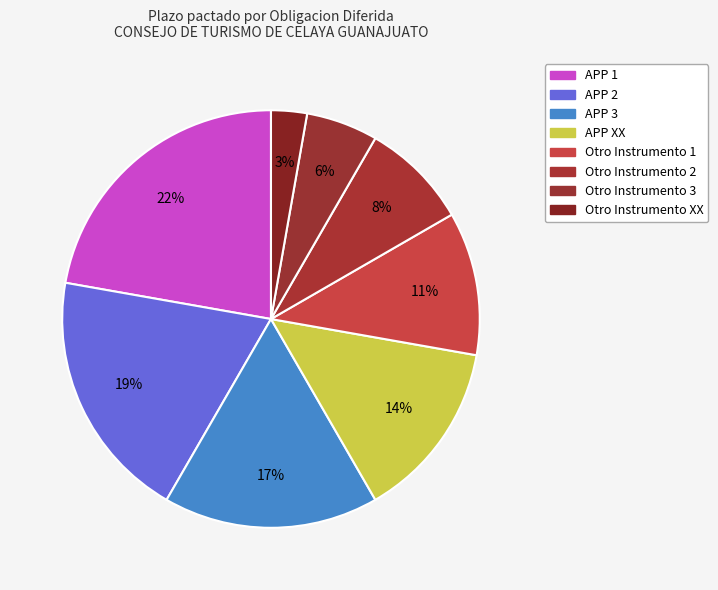

What percentage do APP XX and Otro Instrumento 2 together represent?

22.2%